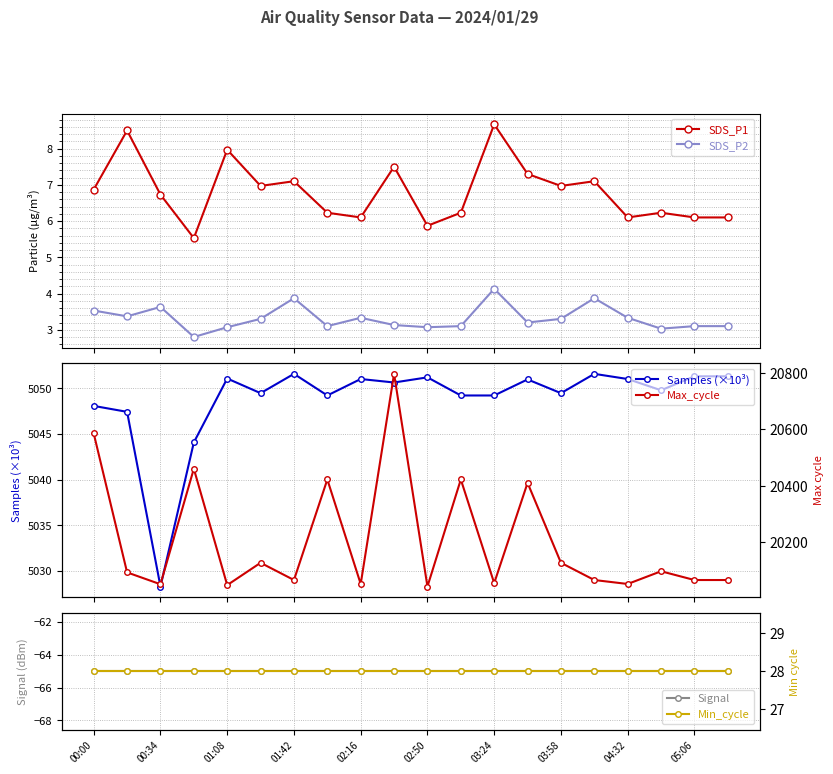

What is the maximum value for SDS_P1?

8.7